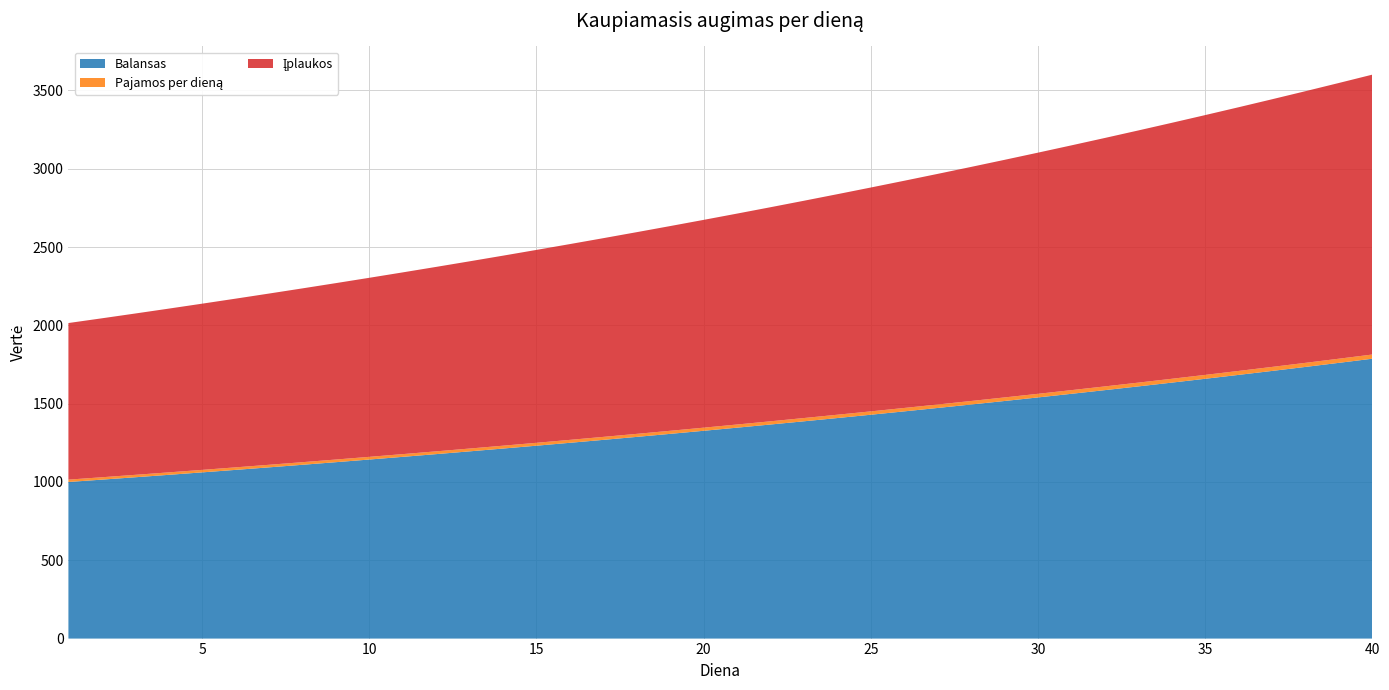

Reading left to right, extract all data points from this chart.

Balansas: 1000.0	1015.0	1030.2	1045.7	1061.4	1077.3	1093.4	1109.8	1126.5	1143.4	1160.5	1177.9	1195.6	1213.6	1231.8	1250.2	1269.0	1288.0	1307.3	1327.0	1346.9	1367.1	1387.6	1408.4	1429.5	1450.9	1472.7	1494.8	1517.2	1540.0	1563.1	1586.5	1610.3	1634.5	1659.0	1683.9	1709.1	1734.8	1760.8	1787.2
Pajamos per dieną: 15.0	15.2	15.5	15.7	15.9	16.2	16.4	16.6	16.9	17.2	17.4	17.7	17.9	18.2	18.5	18.8	19.0	19.3	19.6	19.9	20.2	20.5	20.8	21.1	21.4	21.8	22.1	22.4	22.8	23.1	23.4	23.8	24.2	24.5	24.9	25.3	25.6	26.0	26.4	26.8
Įplaukos: 1000.0	1015.0	1030.2	1045.7	1061.4	1077.3	1093.4	1109.8	1126.5	1143.4	1160.5	1177.9	1195.6	1213.6	1231.8	1250.2	1269.0	1288.0	1307.3	1327.0	1346.9	1367.1	1387.6	1408.4	1429.5	1450.9	1472.7	1494.8	1517.2	1540.0	1563.1	1586.5	1610.3	1634.5	1659.0	1683.9	1709.1	1734.8	1760.8	1787.2